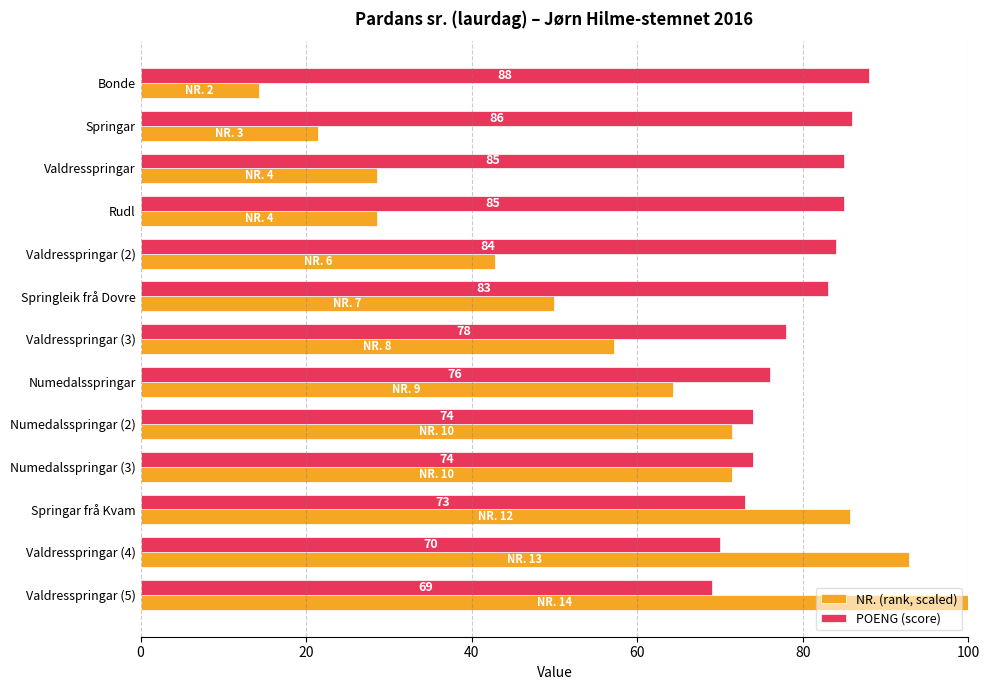

Which series has the largest total across all categories?

POENG (score)